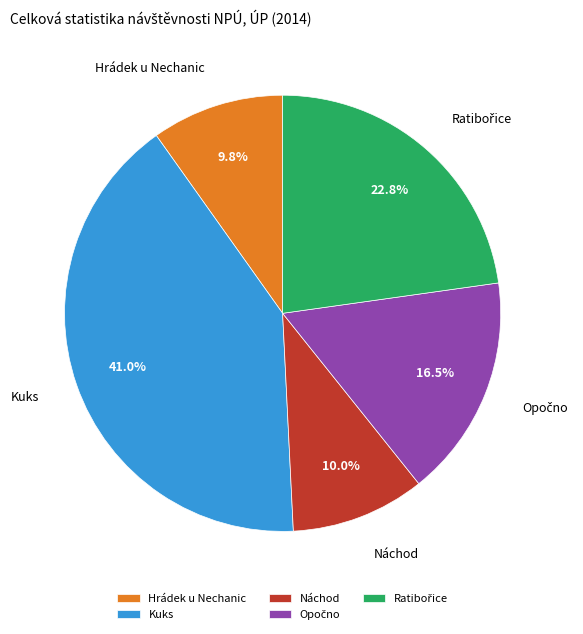

Is there any slice that represents more than half of the pie?

No